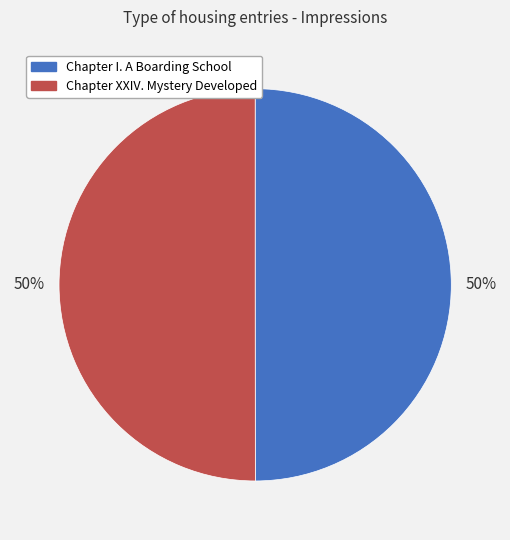

Do Chapter XXIV. Mystery Developed and Chapter I. A Boarding School together represent more than half of the pie?

Yes